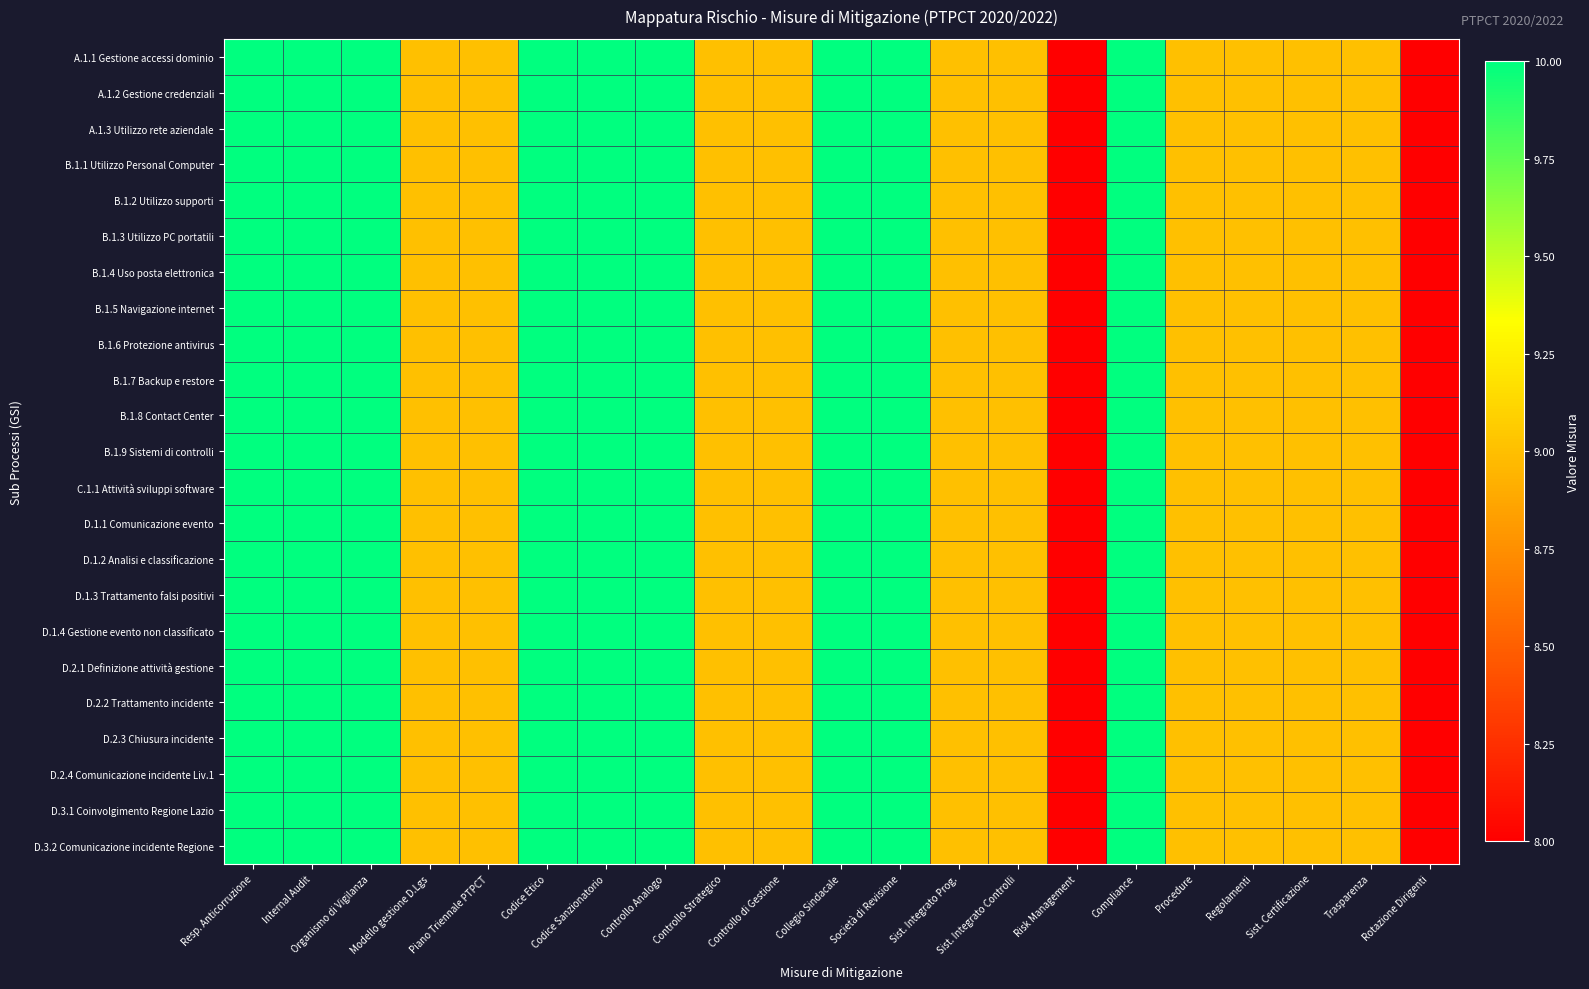

Which series changed the most between Controllo di Gestione and Rotazione Dirigenti?

A.1.1 Gestione accessi dominio